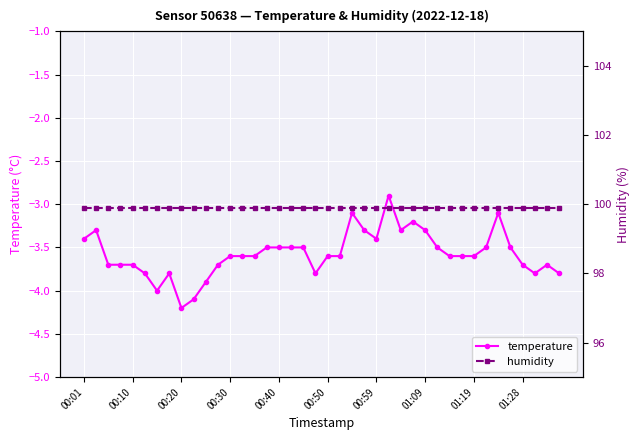

What is the maximum value for temperature?

-2.9